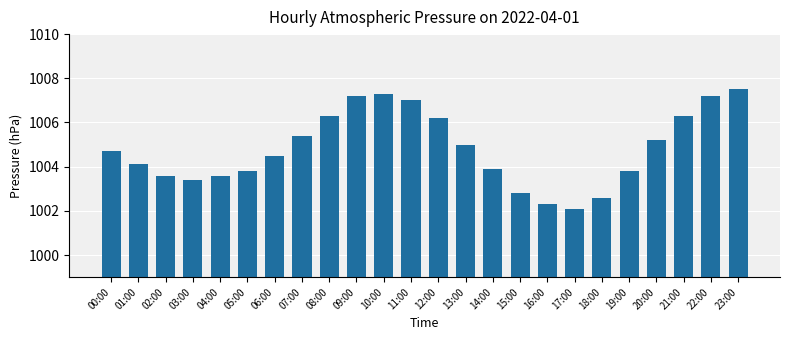

Reading right to left, transcribe all the data shown in this chart.

1007.5	1007.2	1006.3	1005.2	1003.8	1002.6	1002.1	1002.3	1002.8	1003.9	1005.0	1006.2	1007.0	1007.3	1007.2	1006.3	1005.4	1004.5	1003.8	1003.6	1003.4	1003.6	1004.1	1004.7